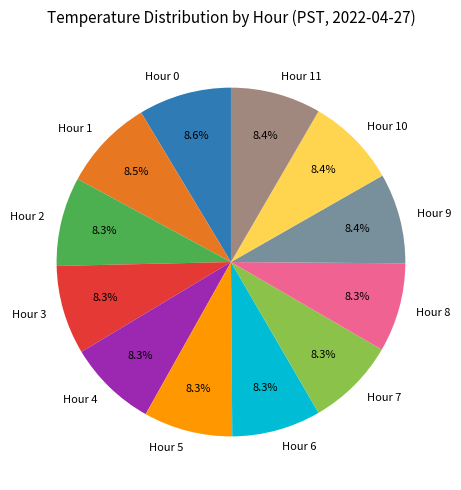

Approximately how many times larger is the value at Hour 5 compared to Hour 1?

1.0